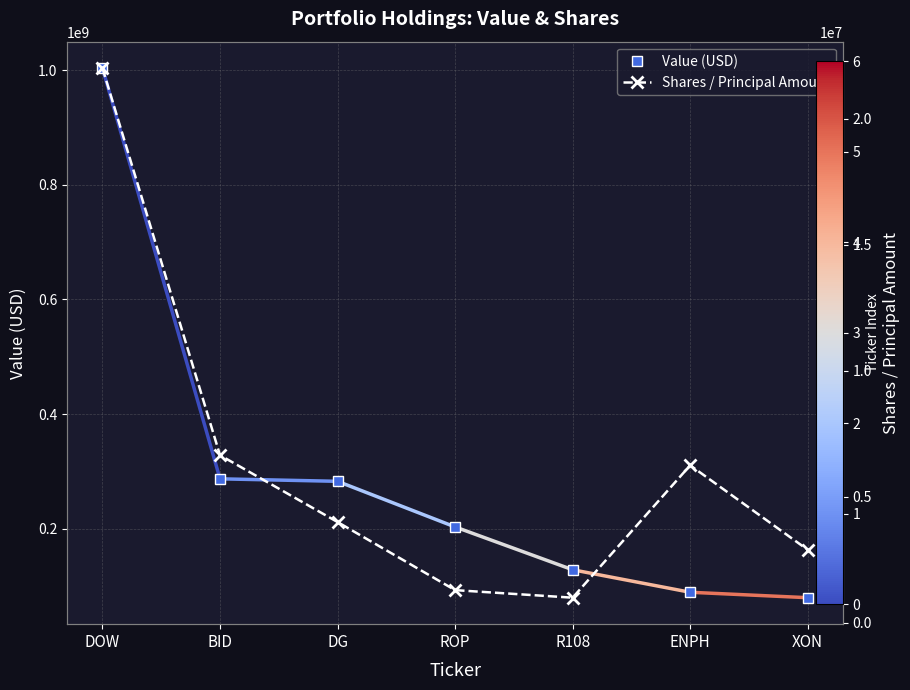

How many values in the Shares / Principal Amount series exceed 4000000?

3